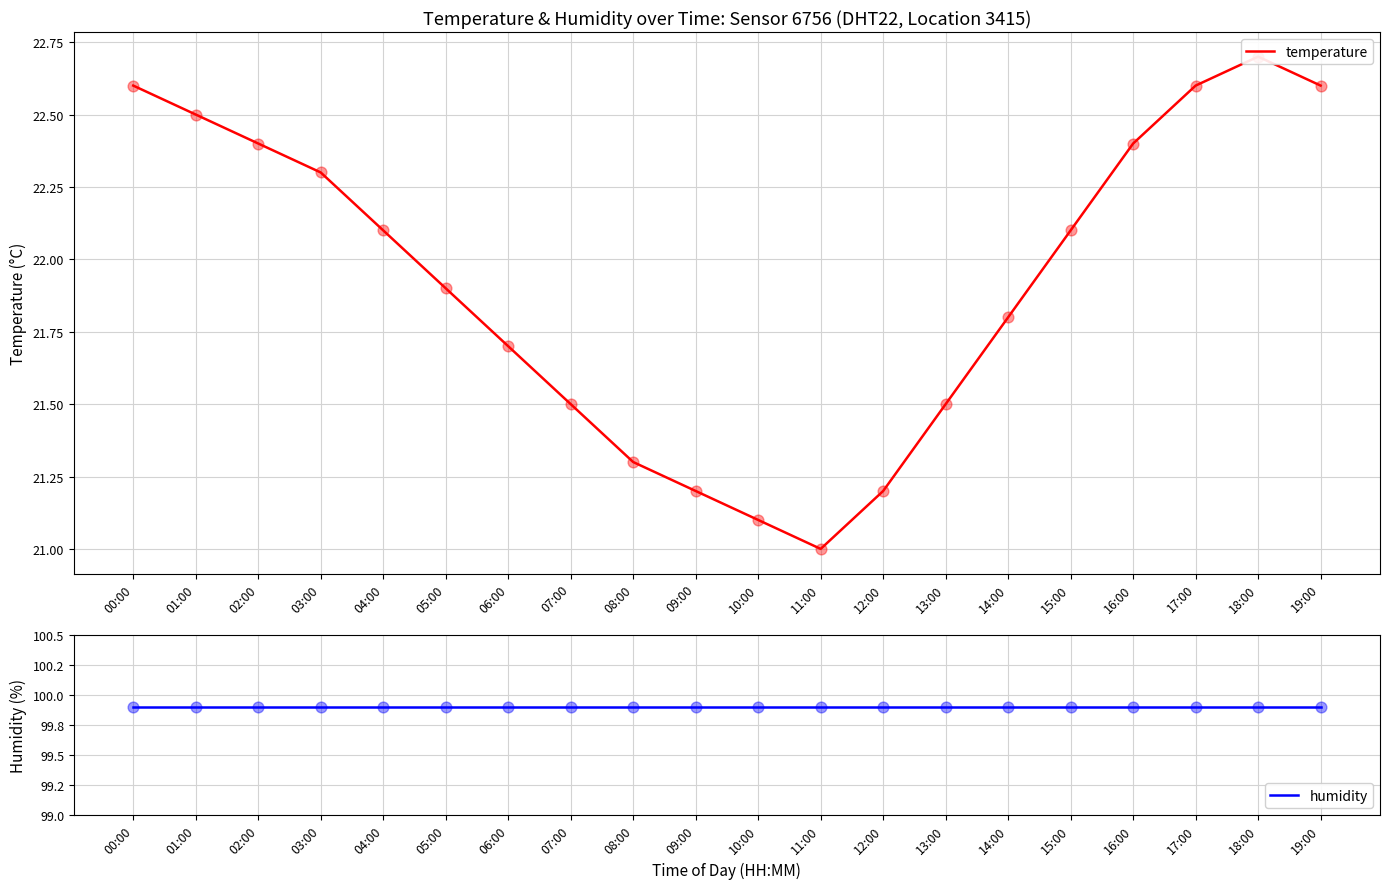

What are all the series names shown in the legend?

temperature, humidity